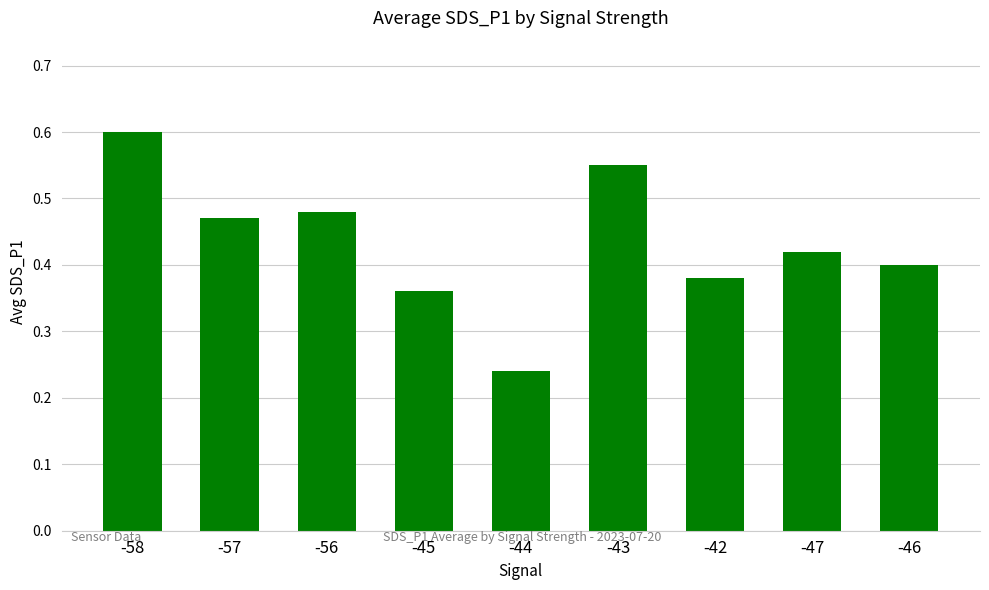

What is the label of the 5th bar from the left?

-44